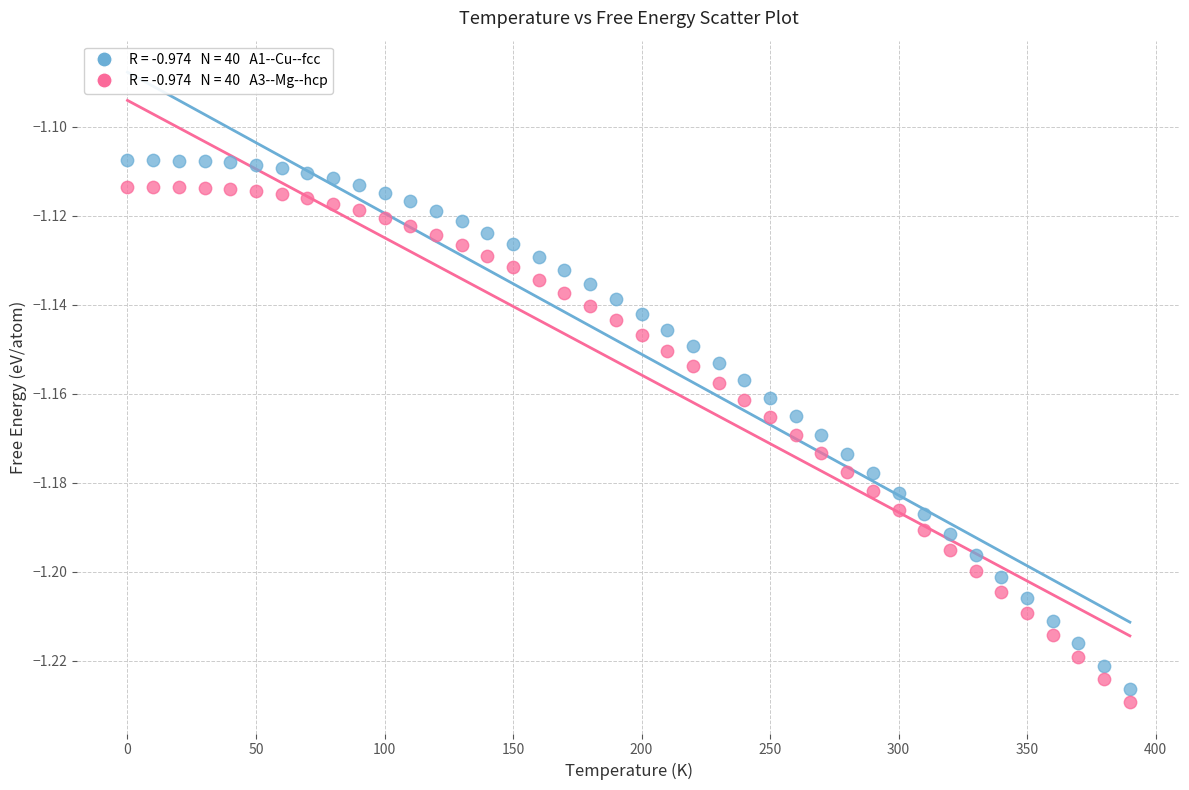

Across all data points, what is the range of X values (max minus min)?

390.0